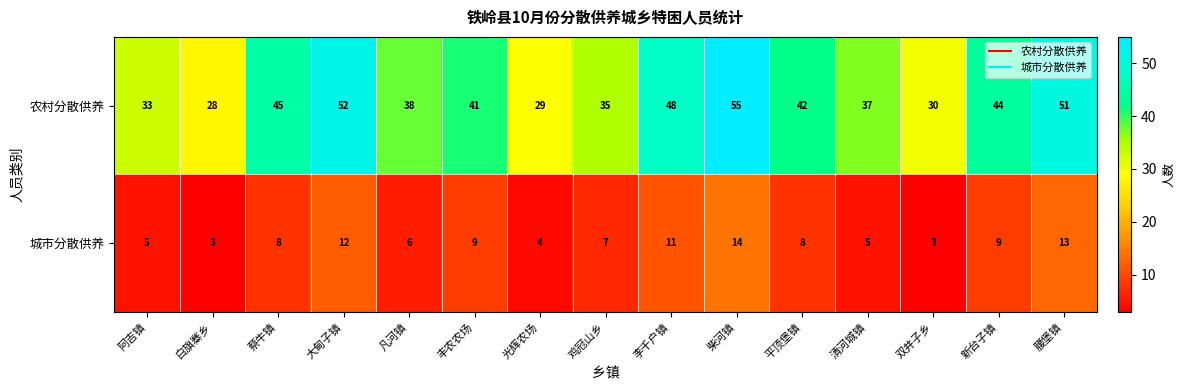

Reading right to left, extract all data points from this chart.

农村分散供养: 腰堡镇=51	新台子镇=44	双井子乡=30	清河城镇=37	平顶堡镇=42	柴河镇=55	李千户镇=48	鸡冠山乡=35	光辉农场=29	丰农农场=41	凡河镇=38	大甸子镇=52	蔡牛镇=45	白旗寨乡=28	阿吉镇=33
城市分散供养: 腰堡镇=13	新台子镇=9	双井子乡=3	清河城镇=5	平顶堡镇=8	柴河镇=14	李千户镇=11	鸡冠山乡=7	光辉农场=4	丰农农场=9	凡河镇=6	大甸子镇=12	蔡牛镇=8	白旗寨乡=3	阿吉镇=5